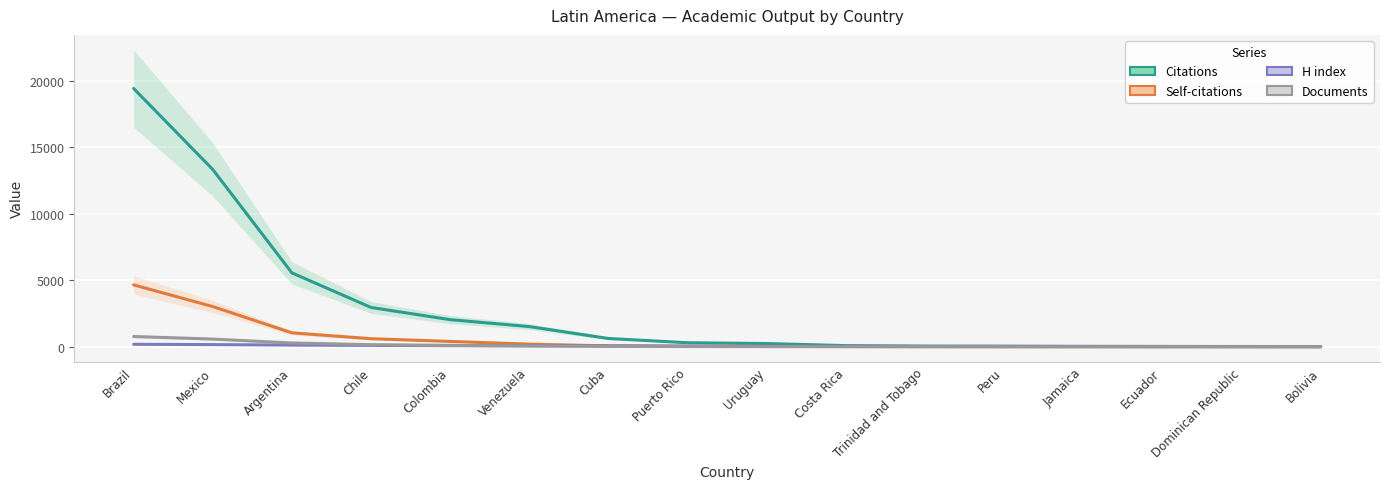

Which series has the largest range (max minus min)?

Citations